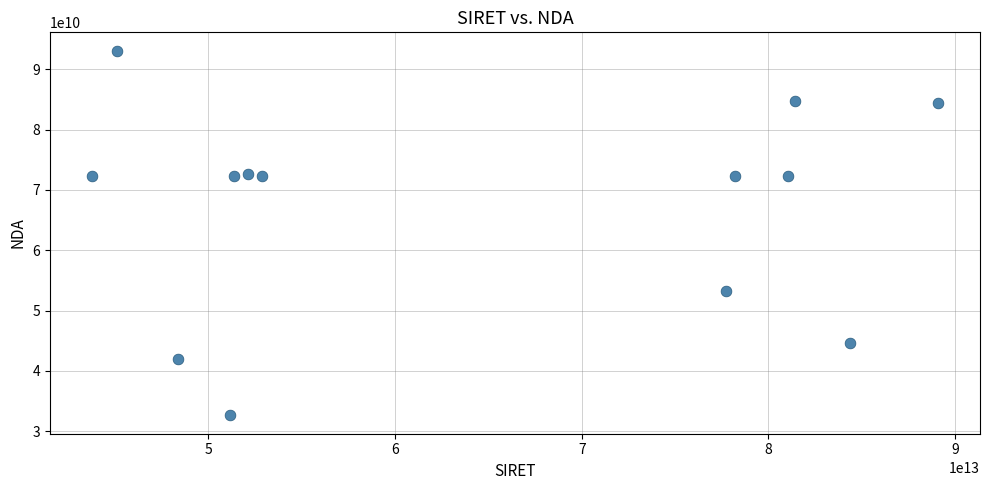

What is the range of Y values (max minus min)?

60540140954